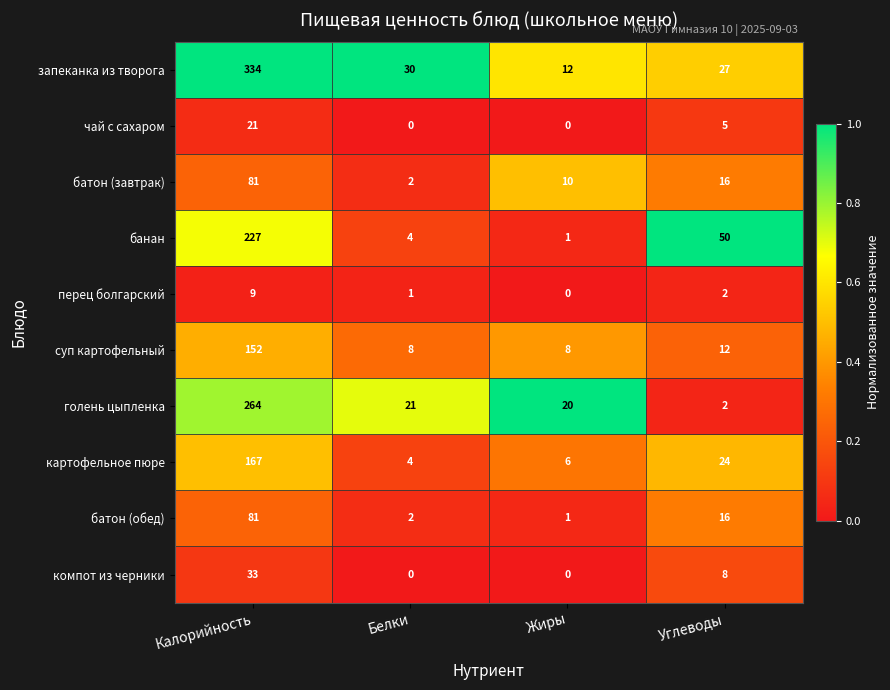

At which category does the chart reach its peak across all series?

Калорийность